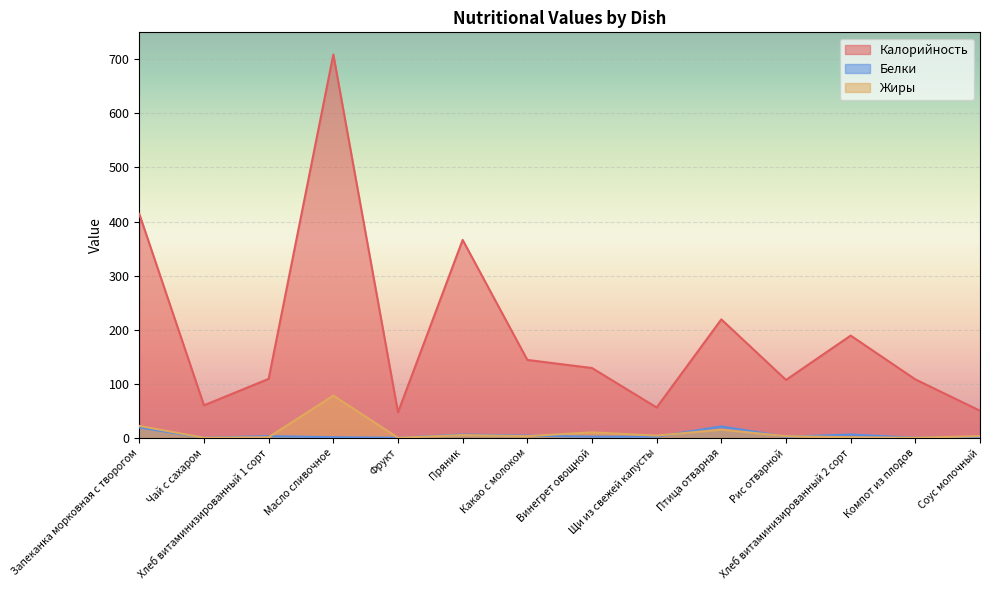

True or false: Жиры has a value of 51 at Масло сливочное.

False